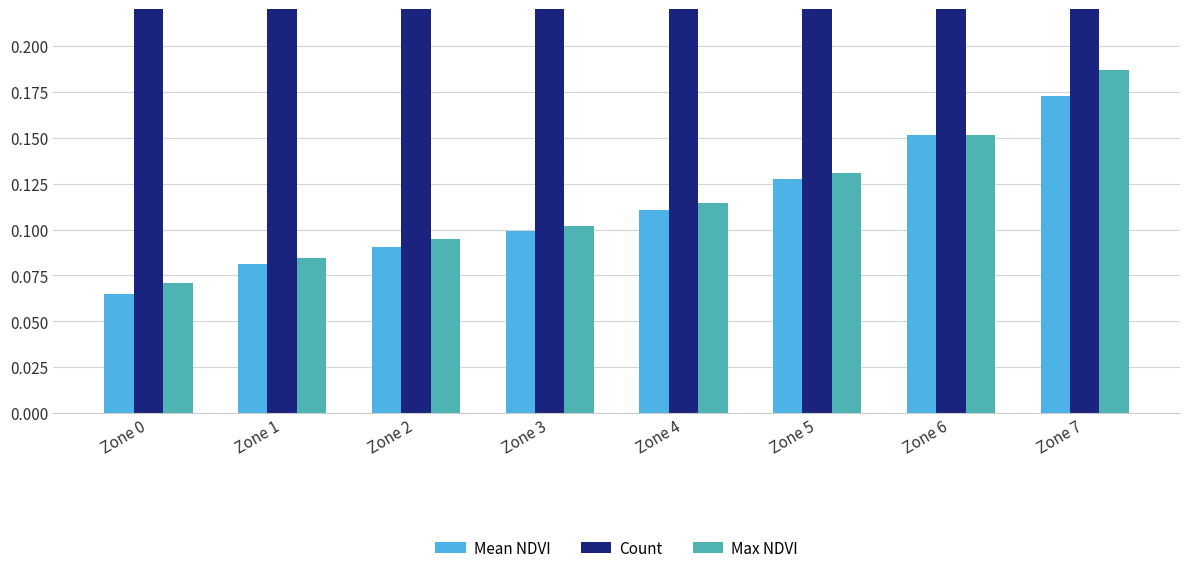

At Zone 6, list the series in order from largest to smallest.

Count, Mean NDVI, Max NDVI